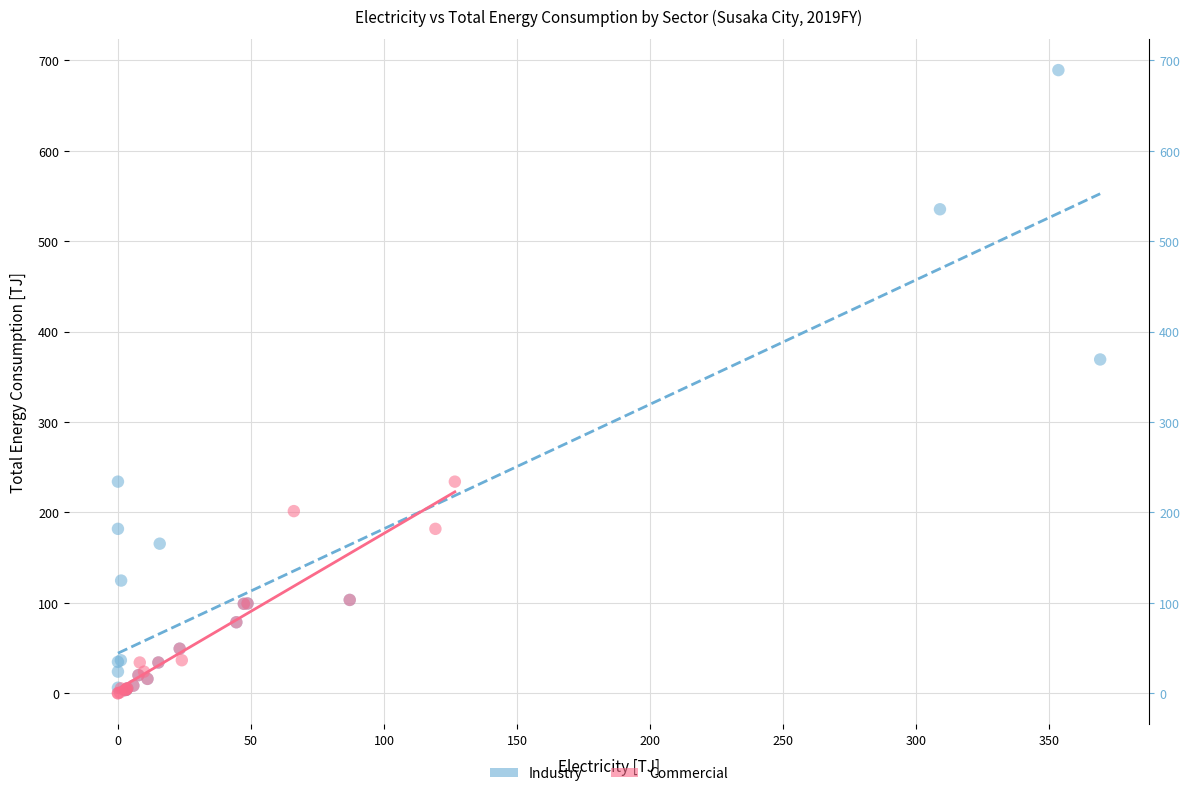

Which series reaches the maximum Y coordinate?

Industry